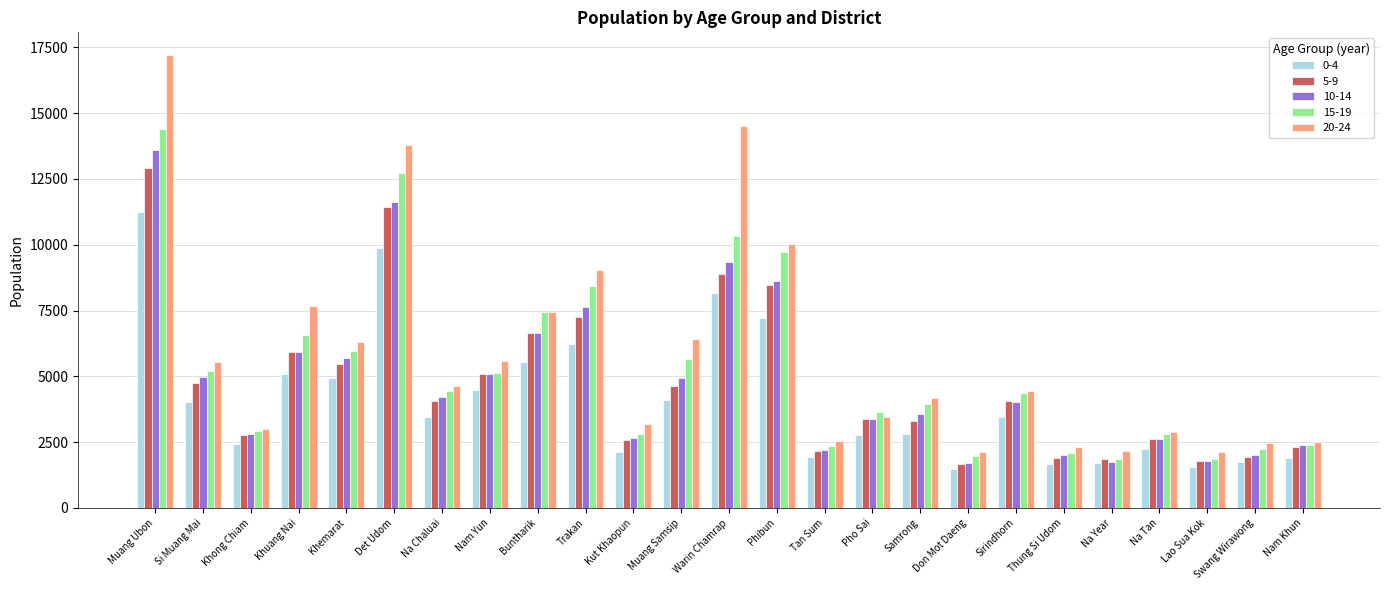

What position from the left is Tan Sum?

15